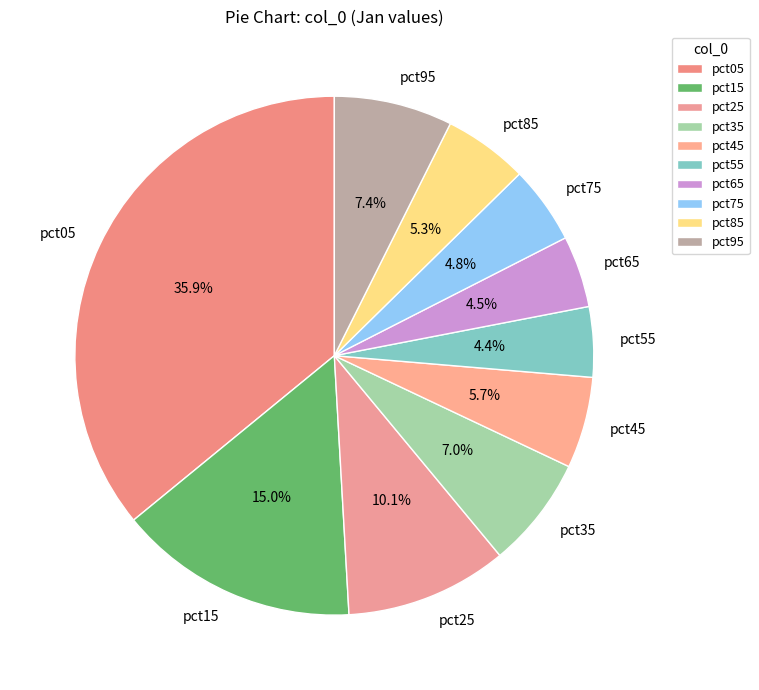

How many slices are in this pie chart?

10